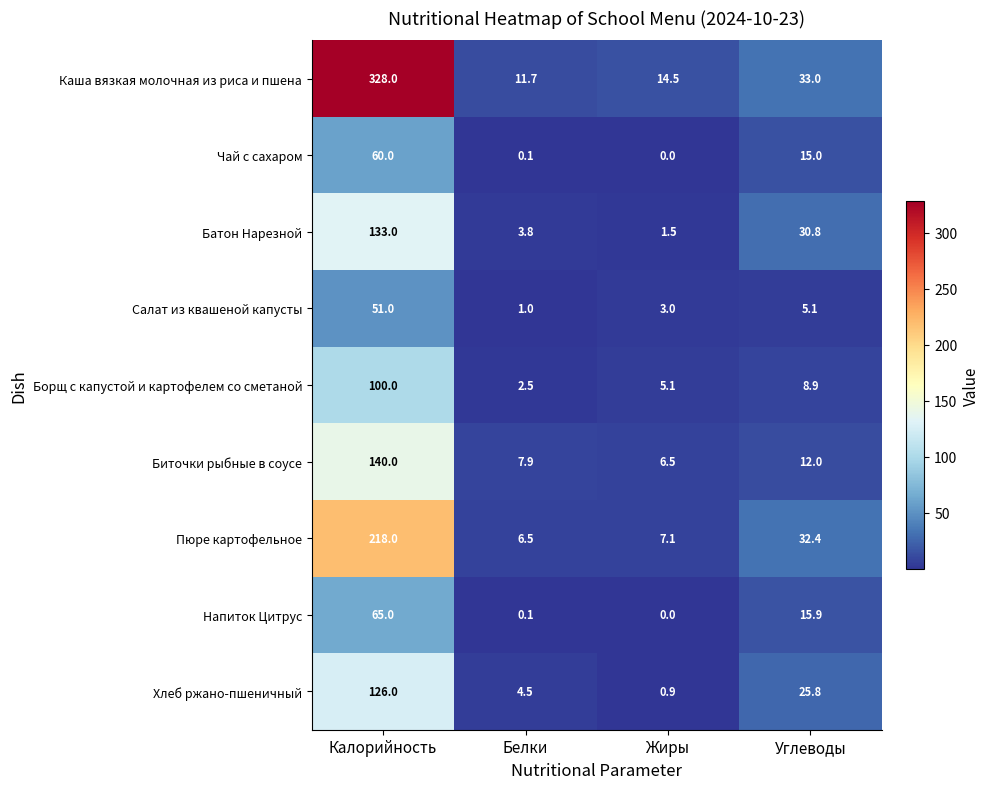

Rank the series by their maximum value, from highest to lowest.

Каша вязкая молочная из риса и пшена, Пюре картофельное, Биточки рыбные в соусе, Батон Нарезной, Хлеб ржано-пшеничный, Борщ с капустой и картофелем со сметаной, Напиток Цитрус, Чай с сахаром, Салат из квашеной капусты